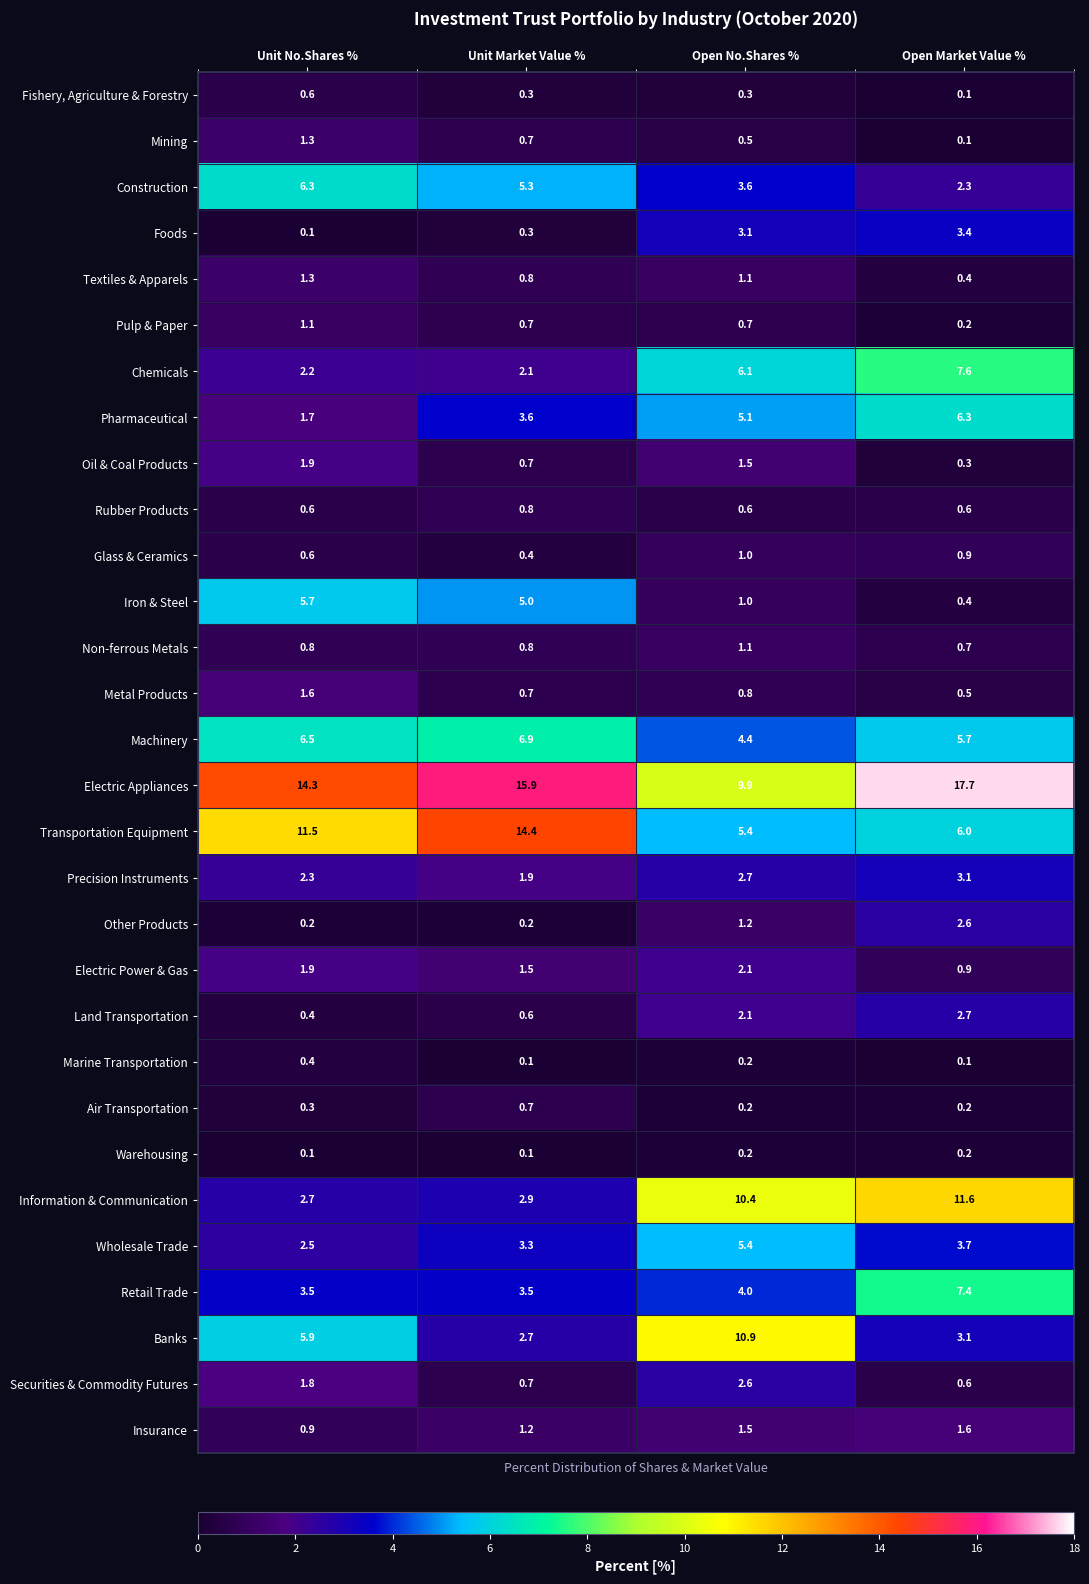

Read the Glass & Ceramics value at Unit Market Value %.

0.4